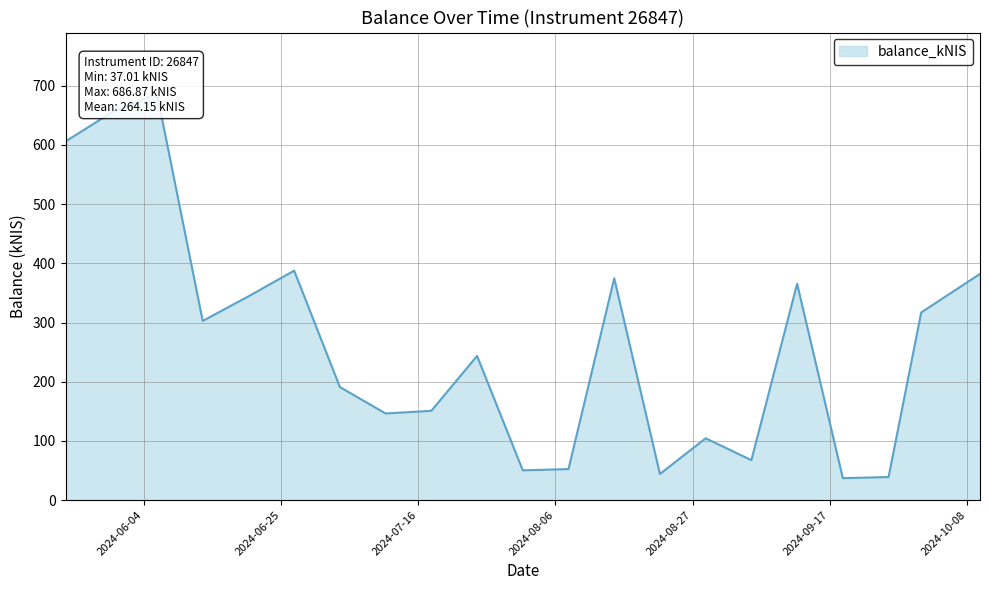

What position from the right is 2024-07-18?

13